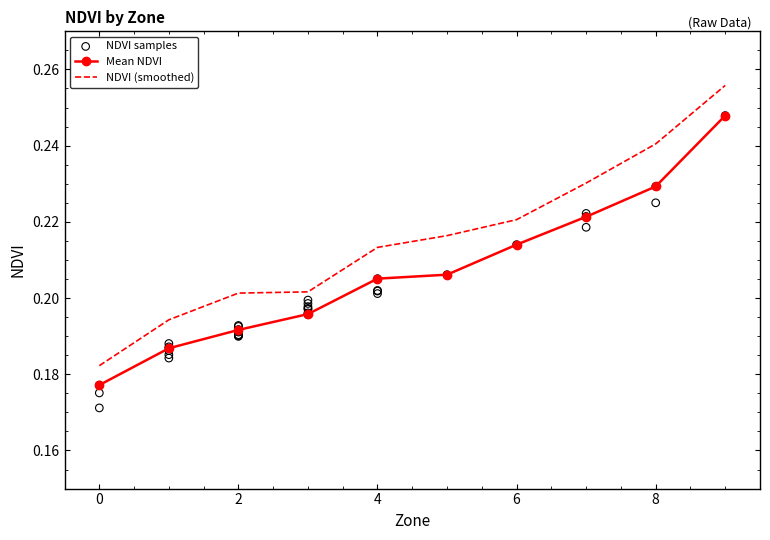

True or false: Mean NDVI and NDVI (smoothed) intersect in this chart.

False